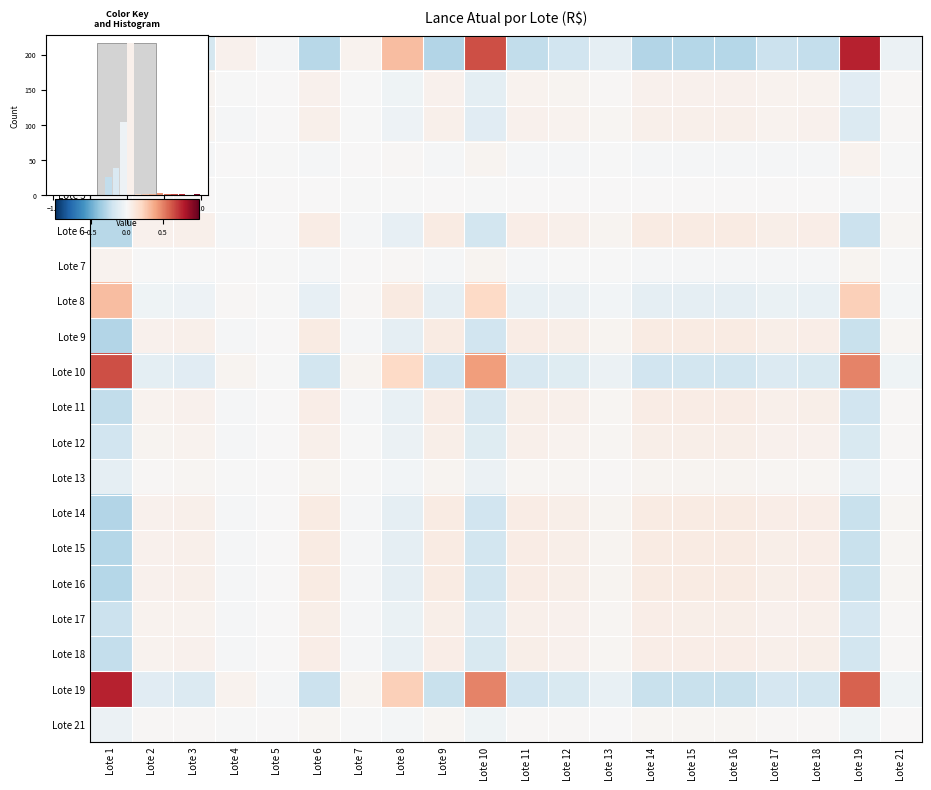

Between Lote 2 and Lote 7, which series saw the biggest shift?

Lote 1